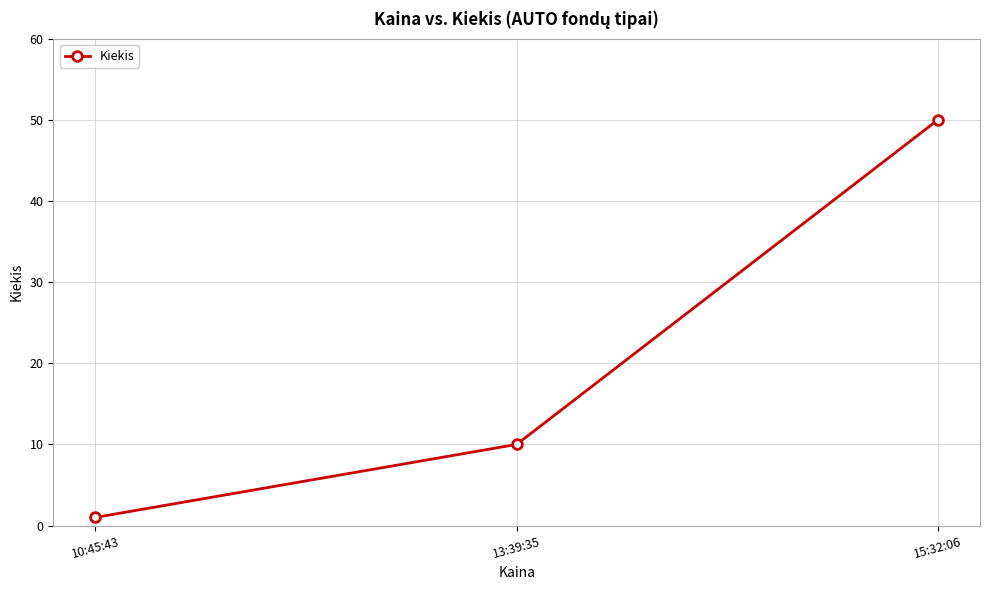

How many lines are shown in the chart?

1